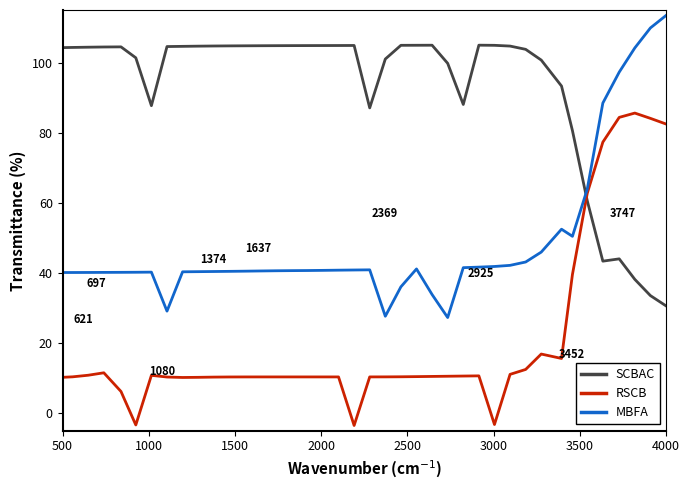

What position from the left is 39?

40